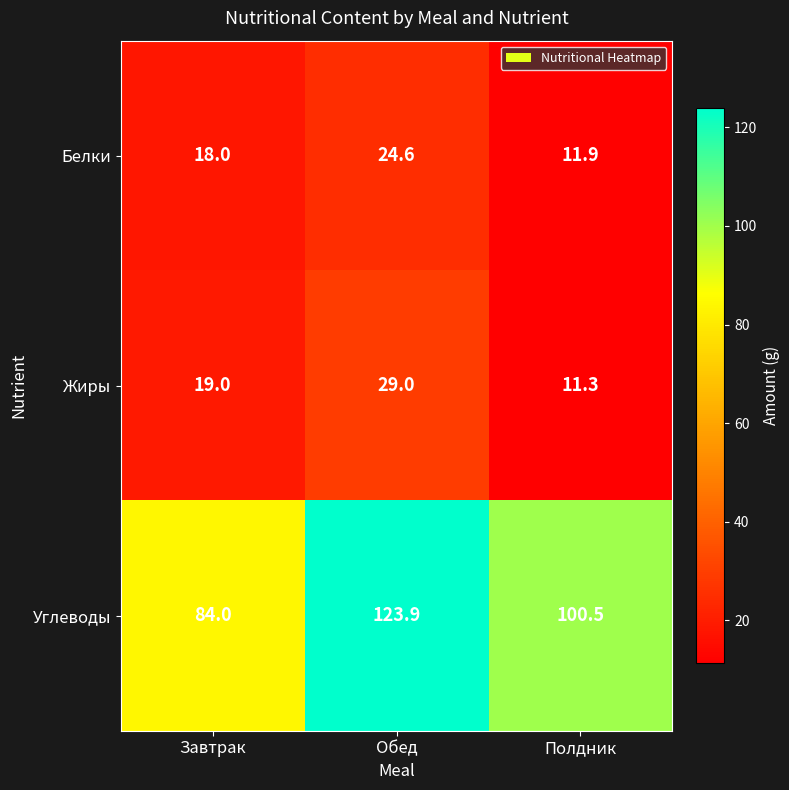

Is it true that Белки equals 11.9 at Полдник?

True